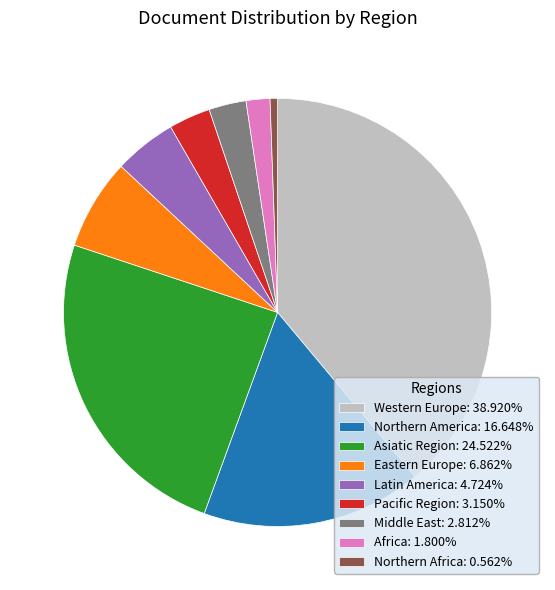

Combined, do Africa: 1.800% and Middle East: 2.812% account for over 50%?

No